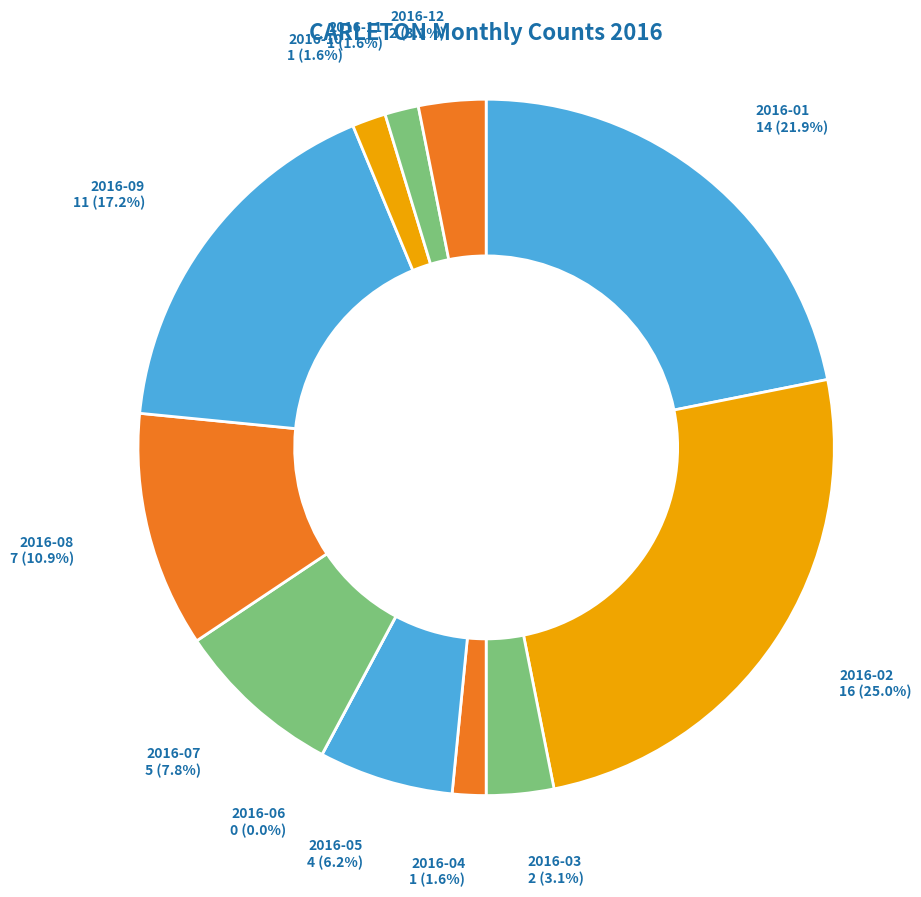

Is it true that 2016-04 is 2% of the pie?

True